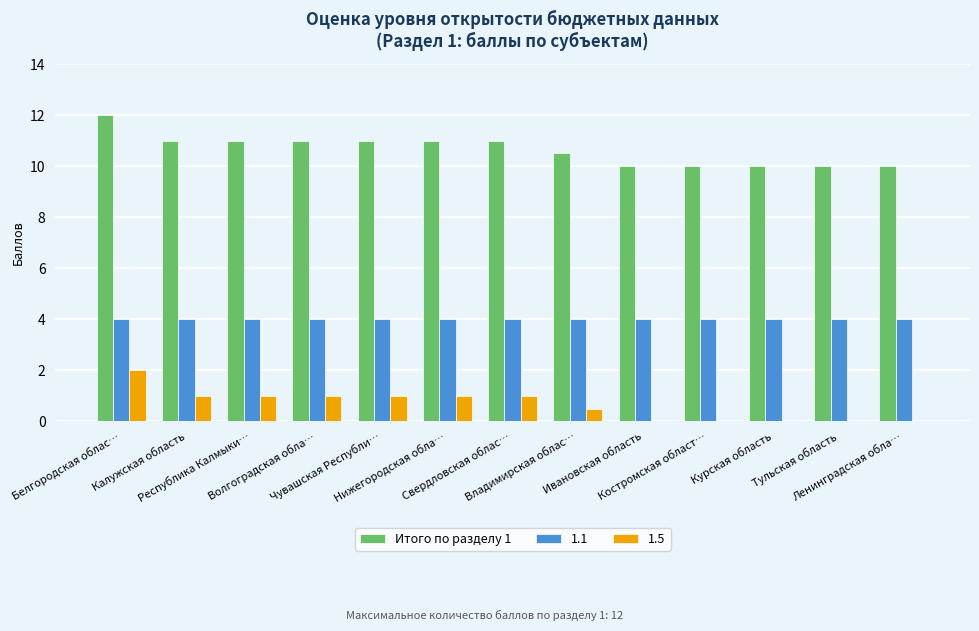

What is the sum of all 1.5 values?

8.5